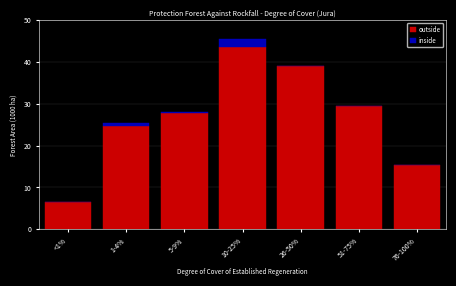

Reading right to left, what are the values for outside?

76-100%=15.3	51-75%=29.4	26-50%=39.0	10-25%=43.6	5-9%=27.8	1-4%=24.8	<1%=6.6